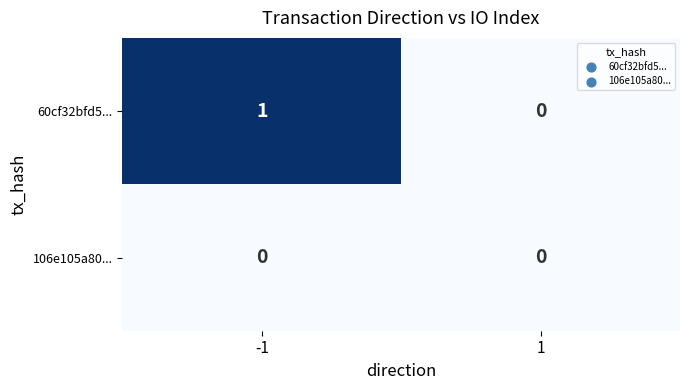

List the series in order of their overall mean, highest first.

60cf32bfd5..., 106e105a80...